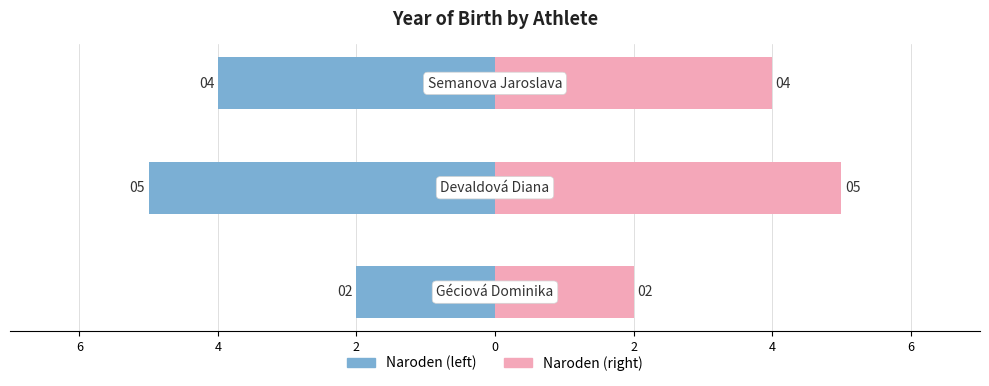

Reading left to right, transcribe all the data shown in this chart.

Naroden (mirrored): 8=-2	6=-5	4=-4
Naroden: 8=2	6=5	4=4